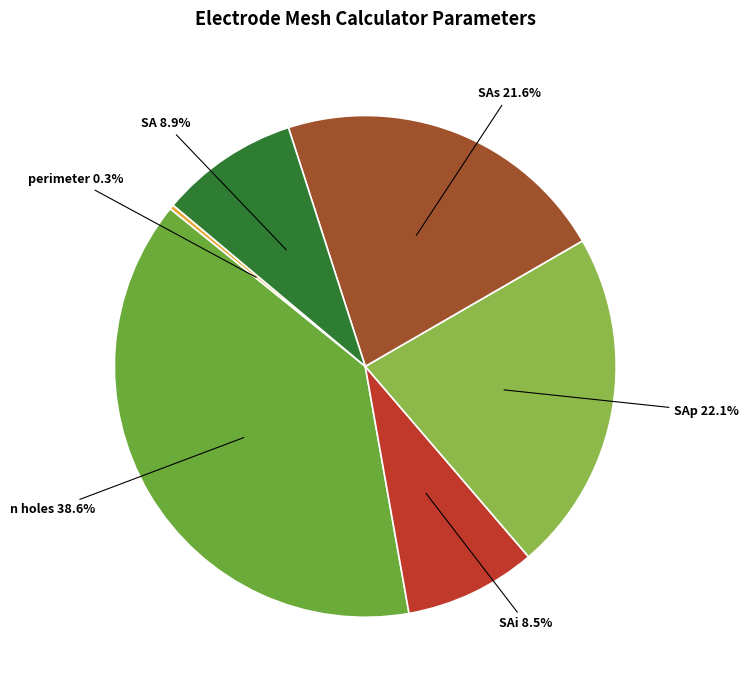

Does any single category account for the majority?

No